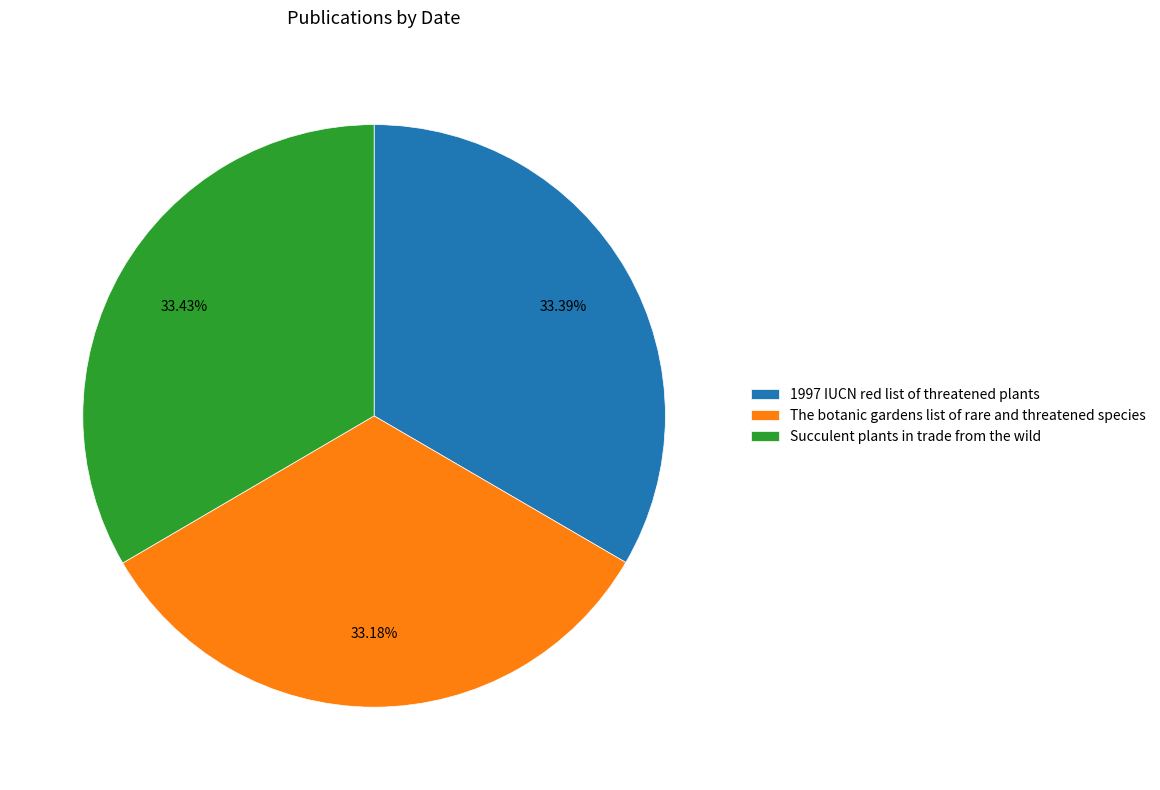

Is there a majority slice in this chart?

No